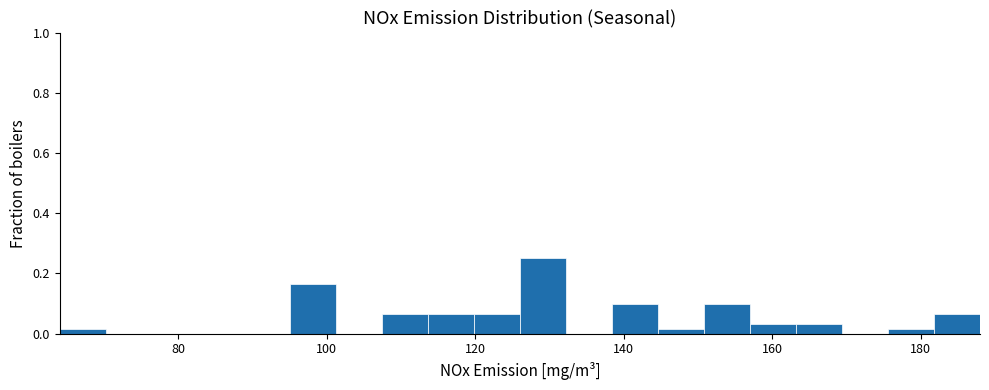

Around what value on the x-axis is the tallest bar? Give the approximate position of its centre, as read against the axis.

130